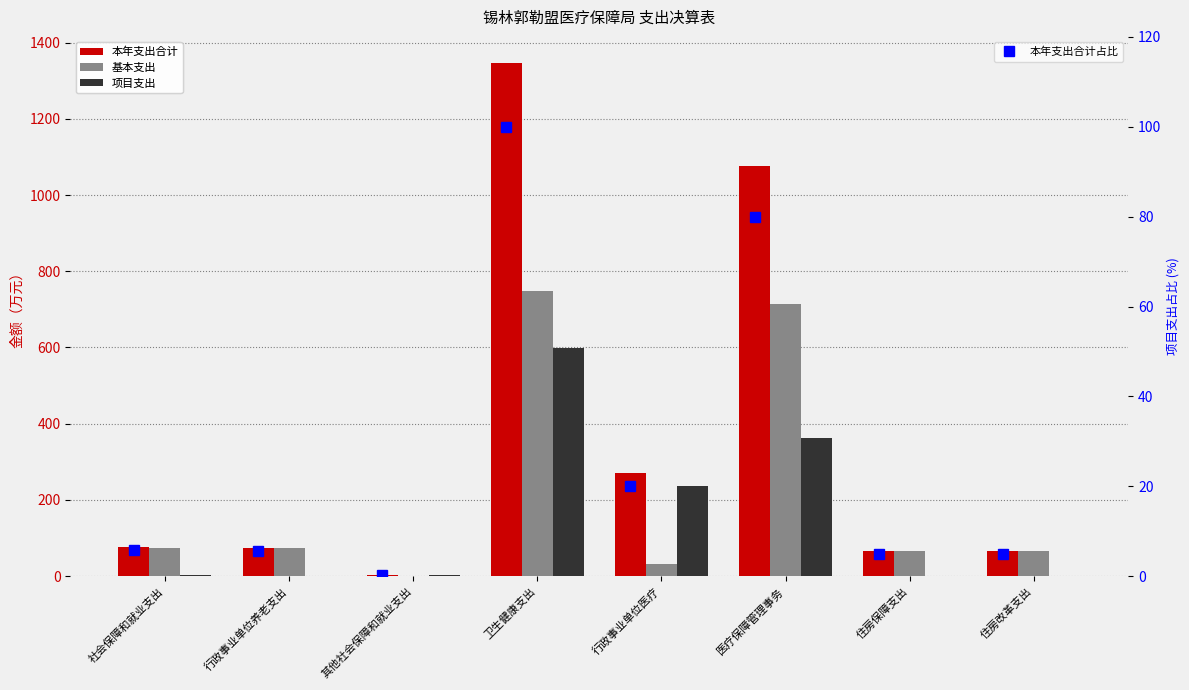

Which series has the largest range (max minus min)?

本年支出合计